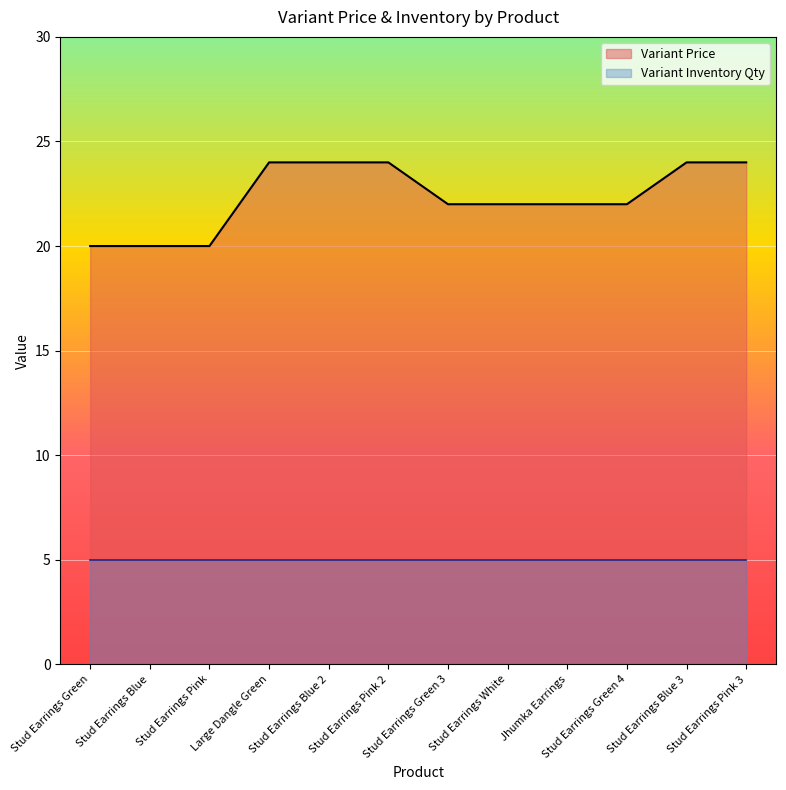

What value does the data have at Stud Earrings Green 3?

22